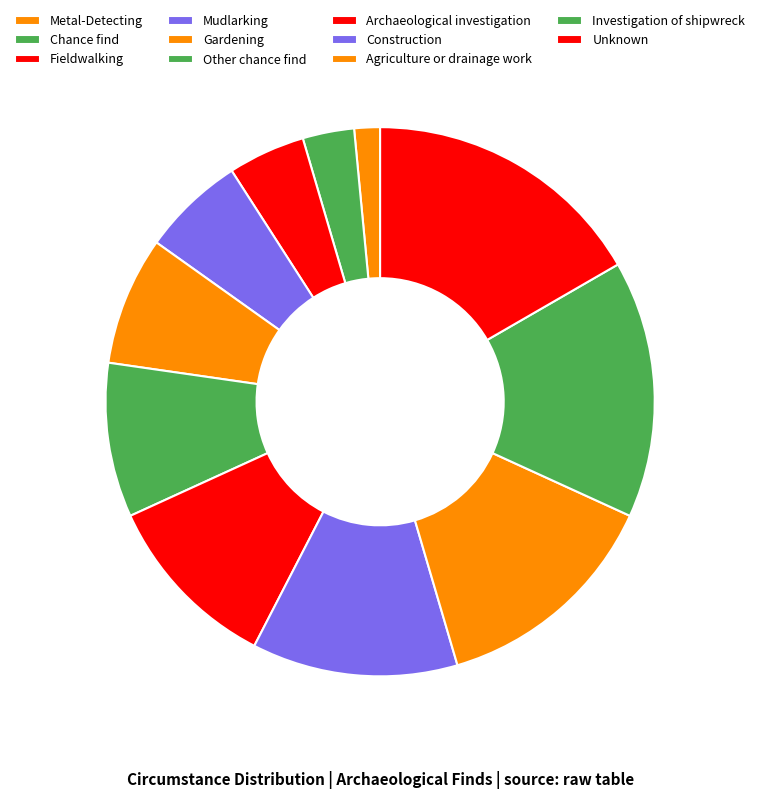

To the nearest percent, what is the difference between the largest and smallest slice percentages?

15%